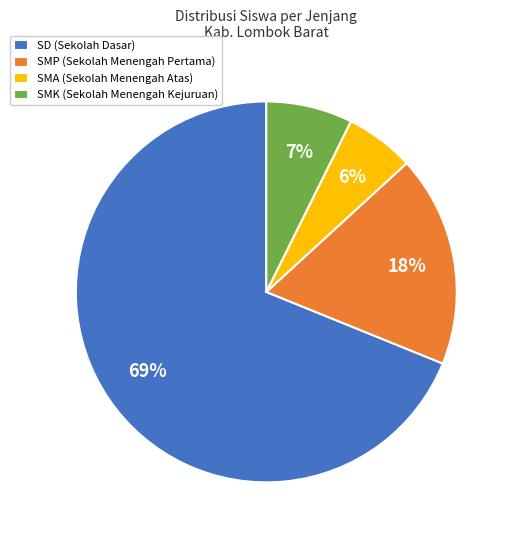

Is the sum of SMK (Sekolah Menengah Kejuruan) and SMA (Sekolah Menengah Atas) greater than half?

No